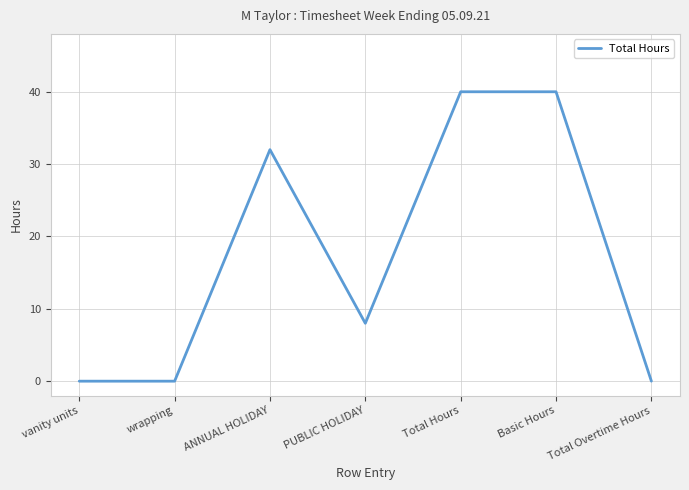

The chart shows a value of 12 at PUBLIC HOLIDAY. True or false?

False